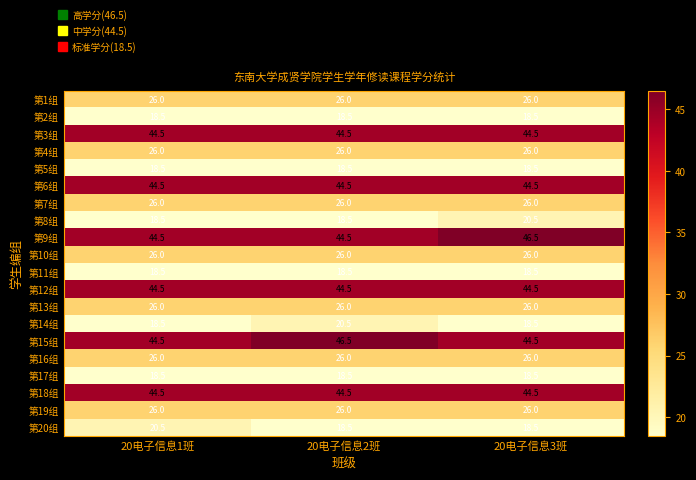

What is the spread (max minus min) of values at 20电子信息3班?

28.0